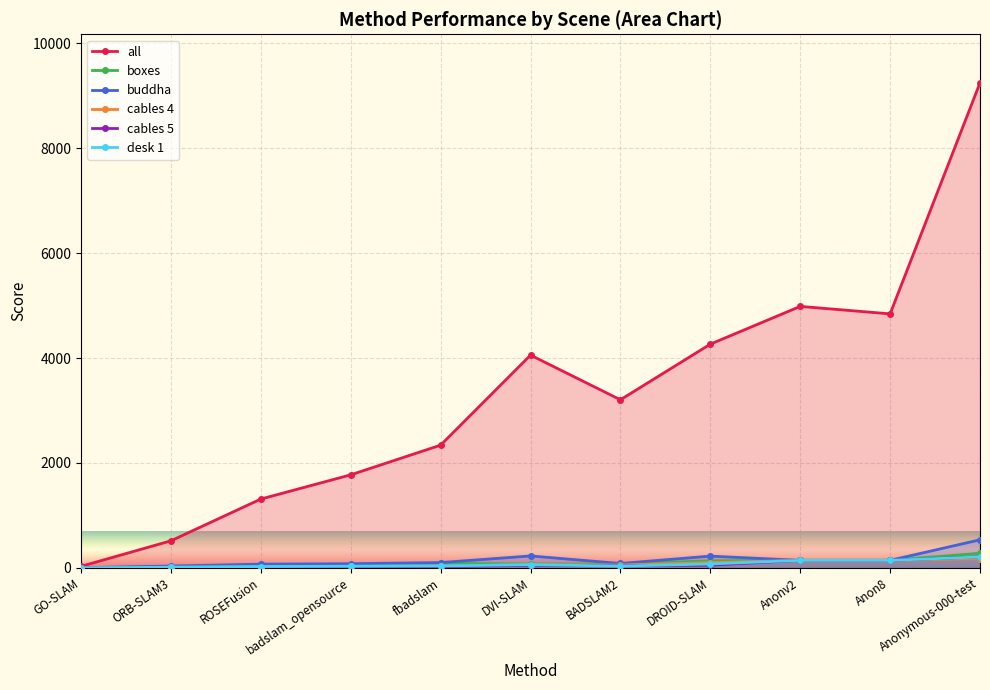

What is the total value across all series at BADSLAM2?

3483.5